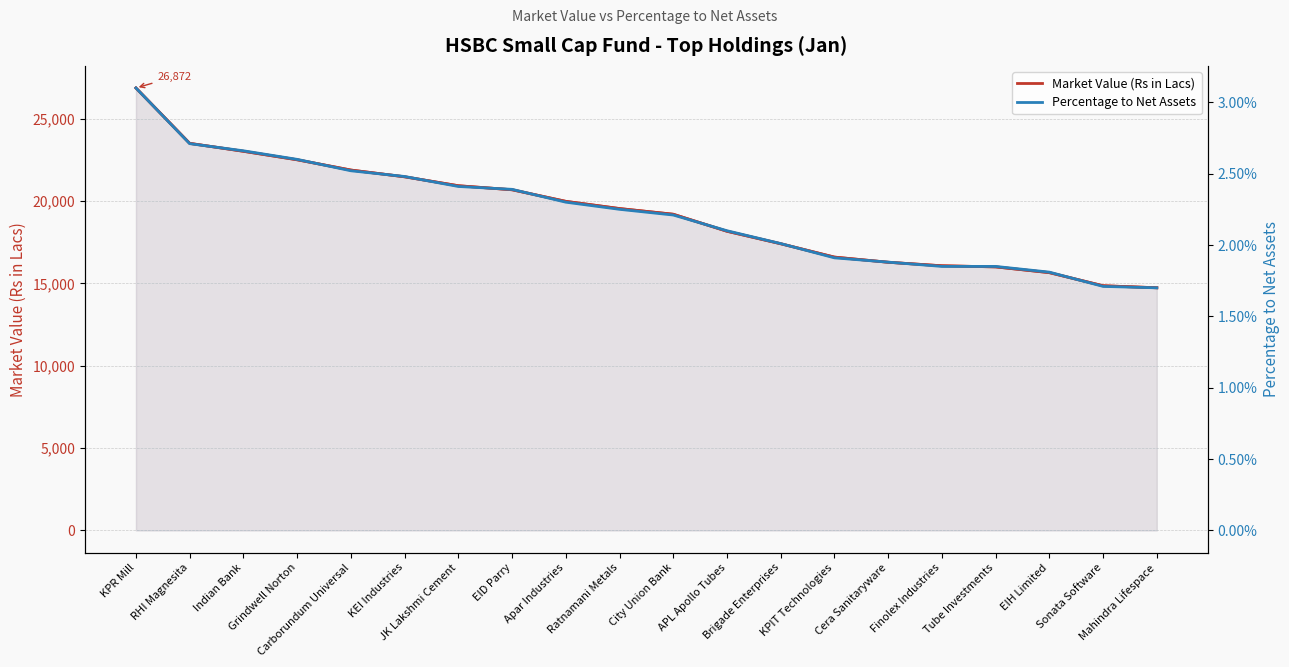

How many data points in list are less than 19548?

10